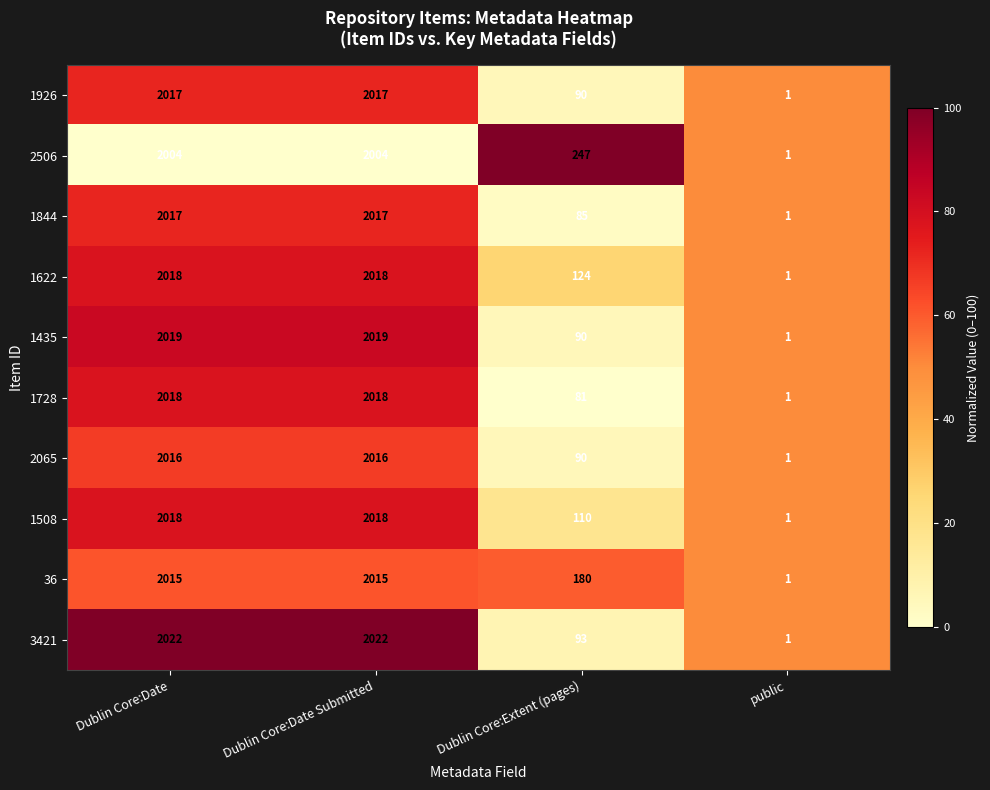

The value of 2065 at public is 1. True or false?

True